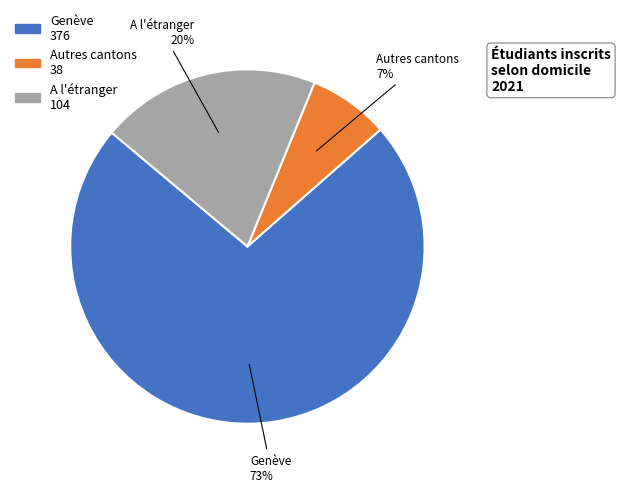

To the nearest percent, what is the difference between the A l'étranger and Autres cantons slice percentages?

13%